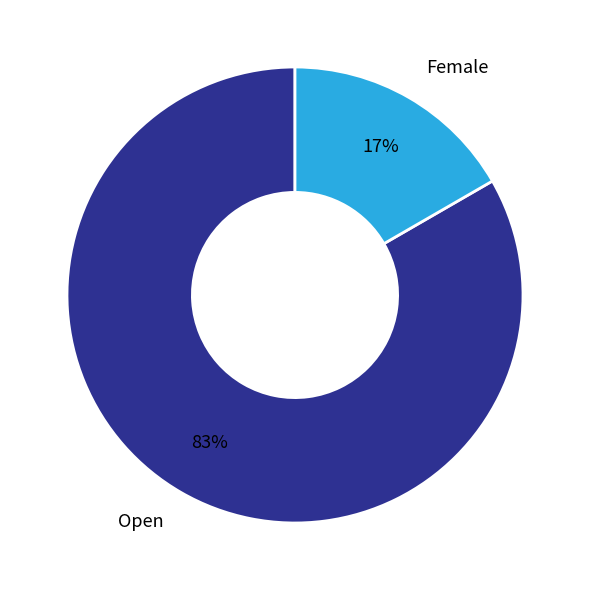

Which has a higher value, Open or Female?

Open